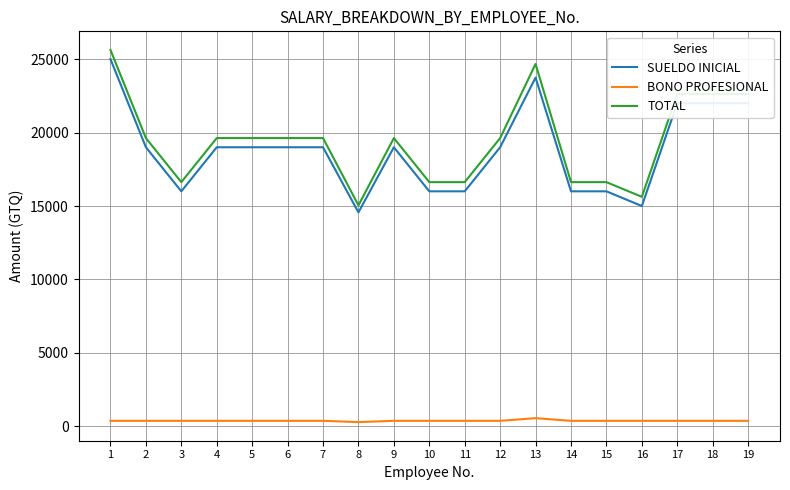

Which series has the largest total across all categories?

TOTAL